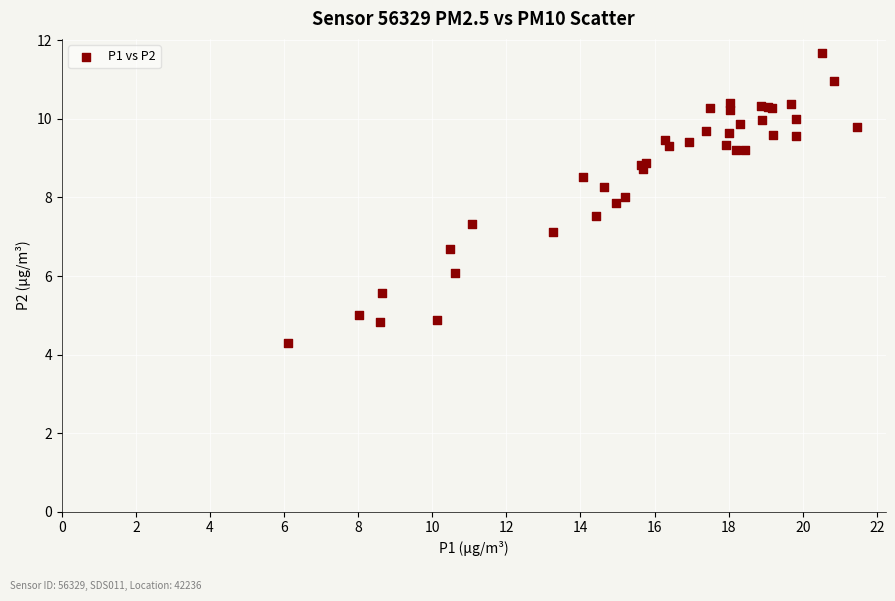

What Y value in the scatter plot is closest to 7?

7.1